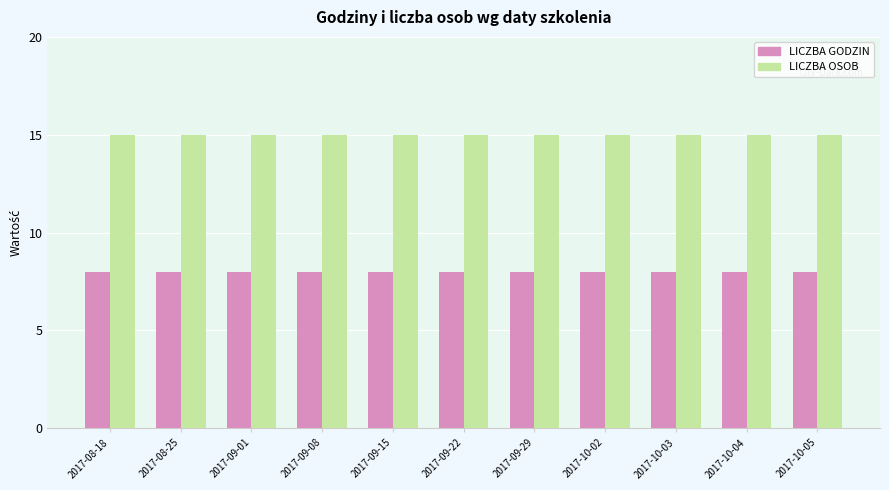

The LICZBA OSOB series shows 15 at 2017-09-22. True or false?

True